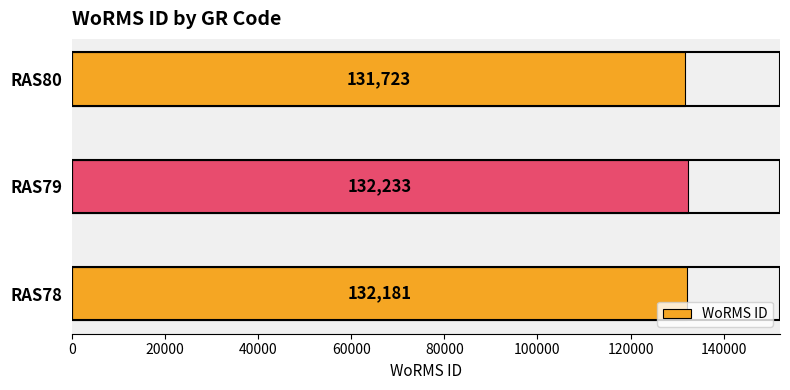

Count the number of data series in this chart.

1